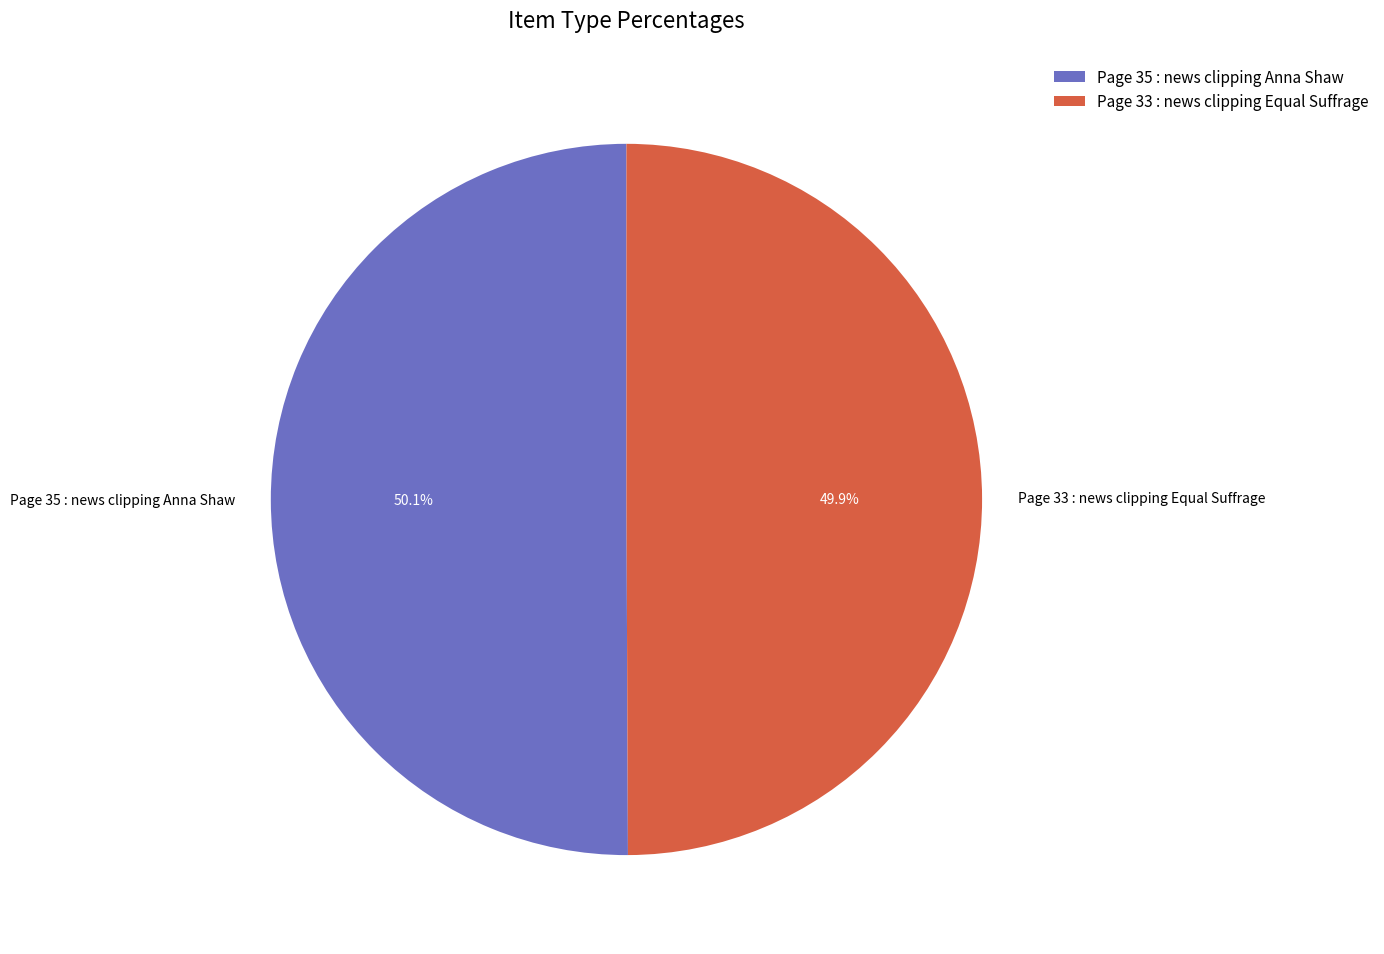

How many slices are in this pie chart?

2